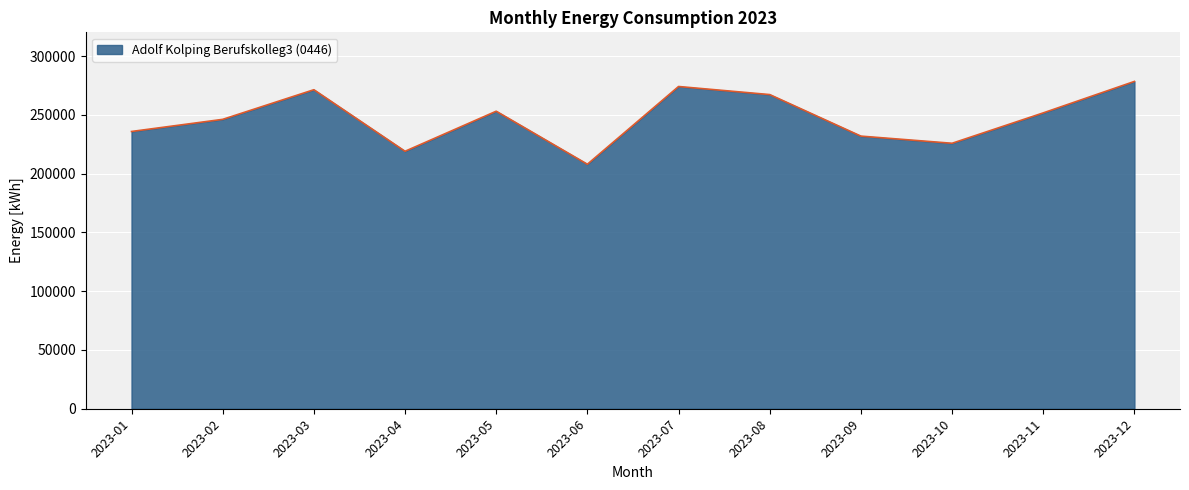

At which category does the chart reach its peak across all series?

2023-12